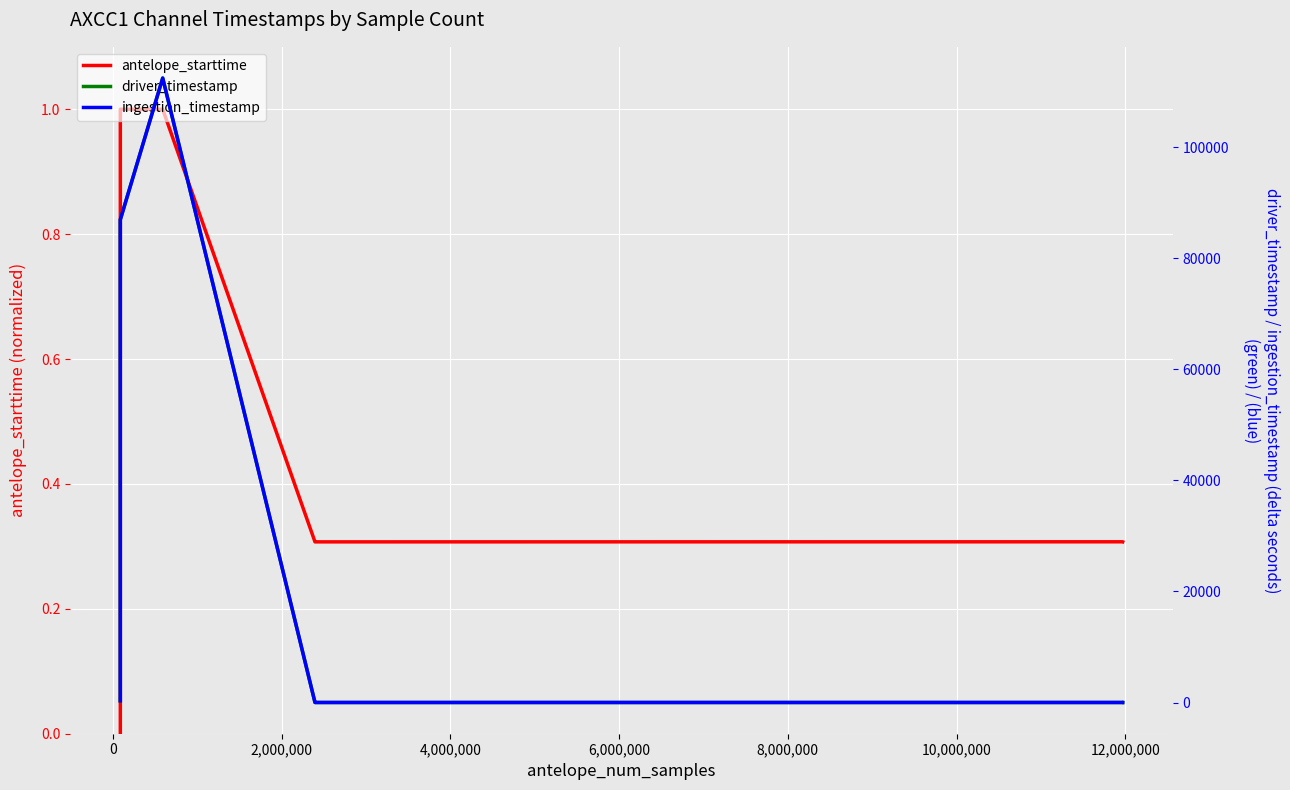

At 0, list the series in order from smallest to largest.

antelope_starttime, driver_timestamp, ingestion_timestamp